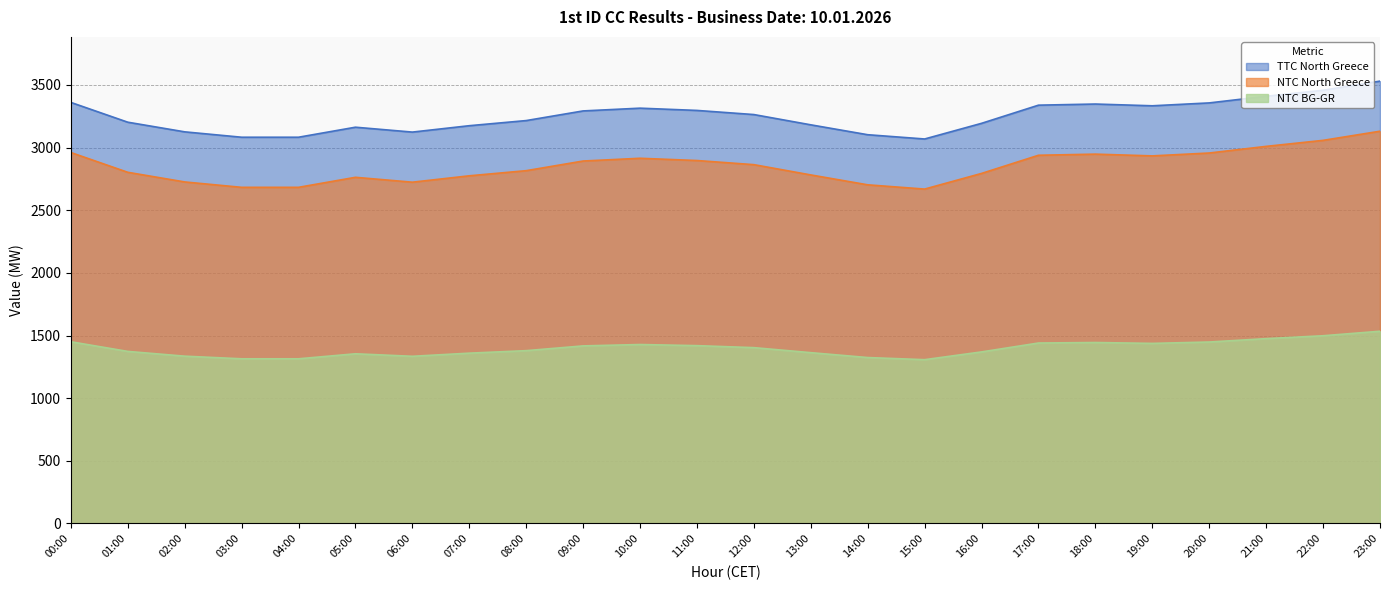

What is the approximate value of NTC North Greece at 00:00, to the nearest 50?

2950